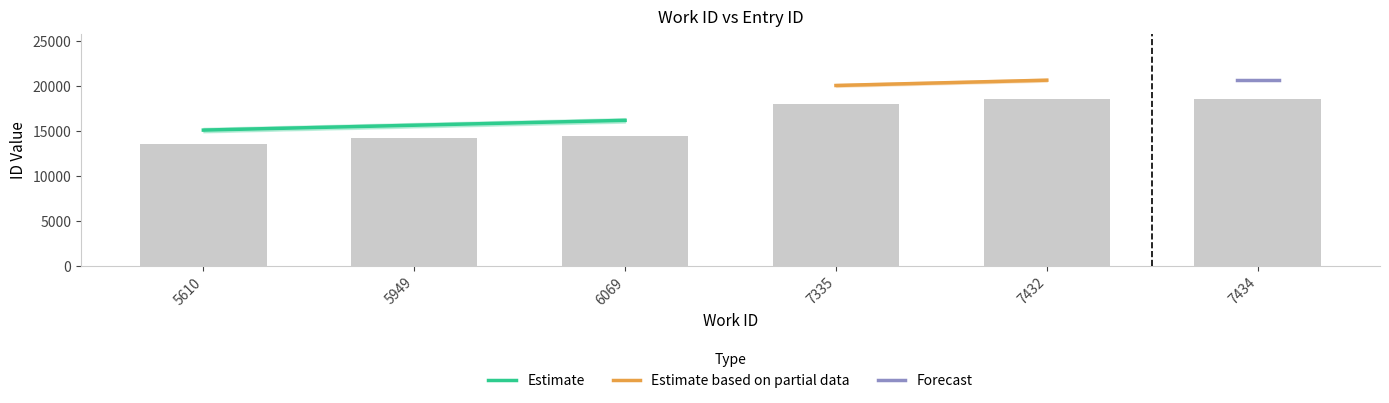

What is the smallest value displayed?

13486.5